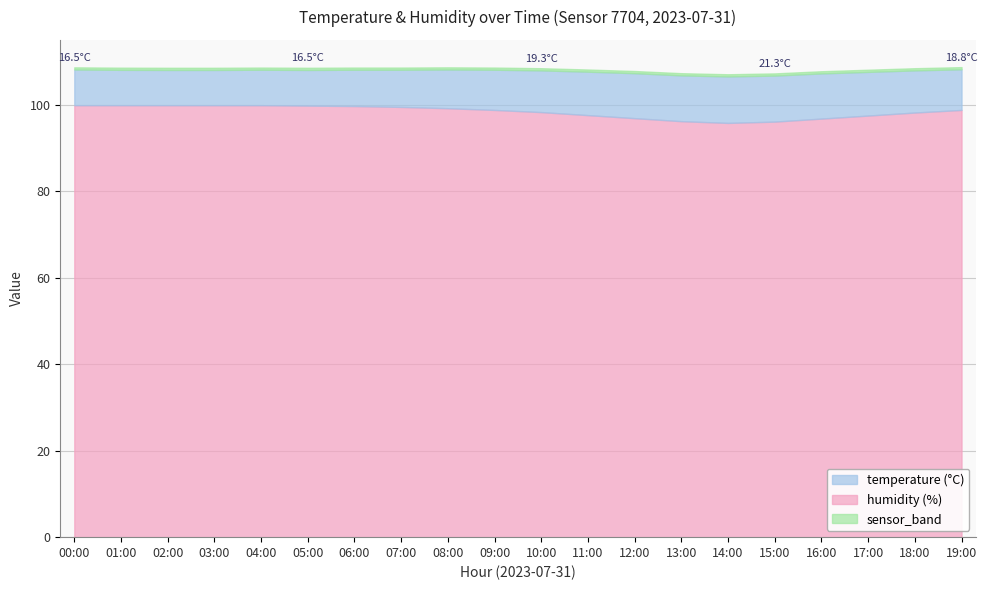

What is the minimum value for temperature?

16.3